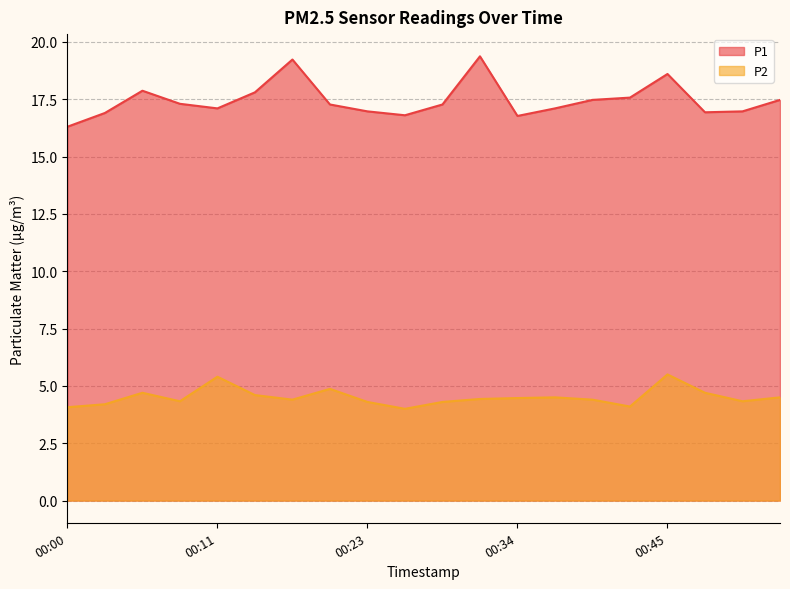

How many data points in P2 are above 4?

19